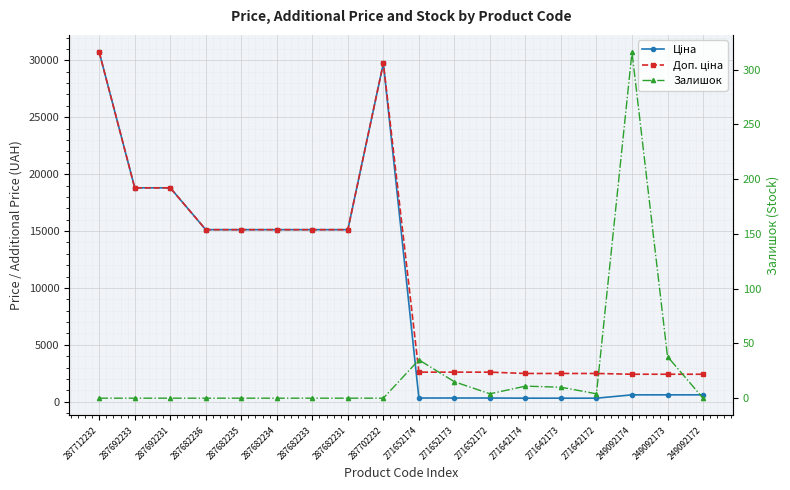

True or false: Доп. ціна and Ціна intersect in this chart.

False